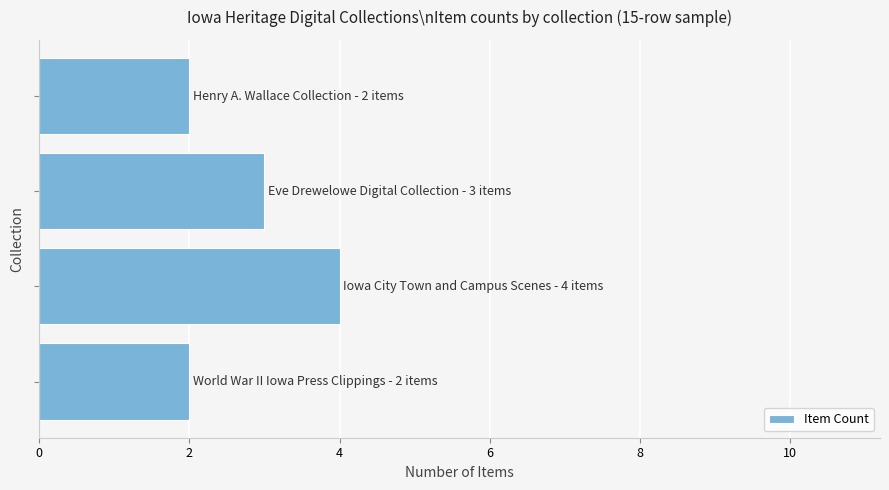

What is the maximum value shown in the chart?

4